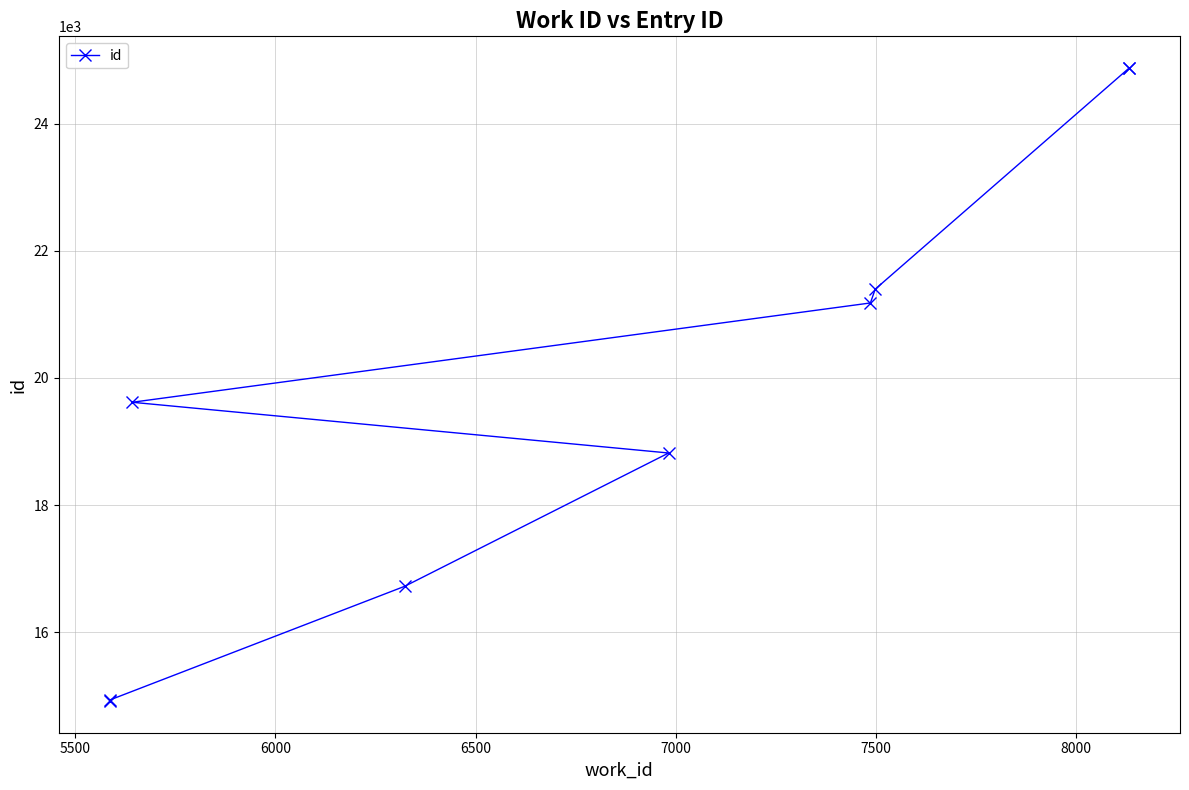

What is the greatest value displayed?

24874